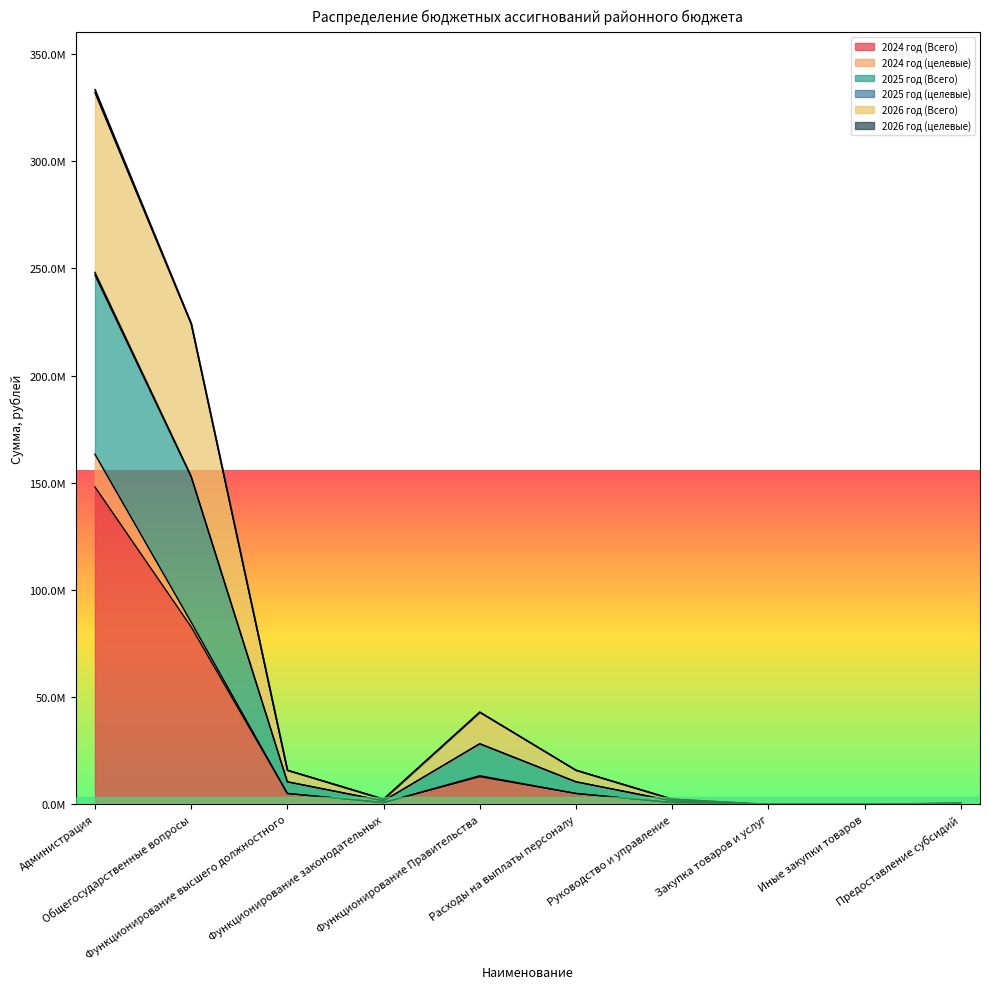

In 2024 год (Всего), how many points are lower than both neighbors (excluding endpoints)?

1